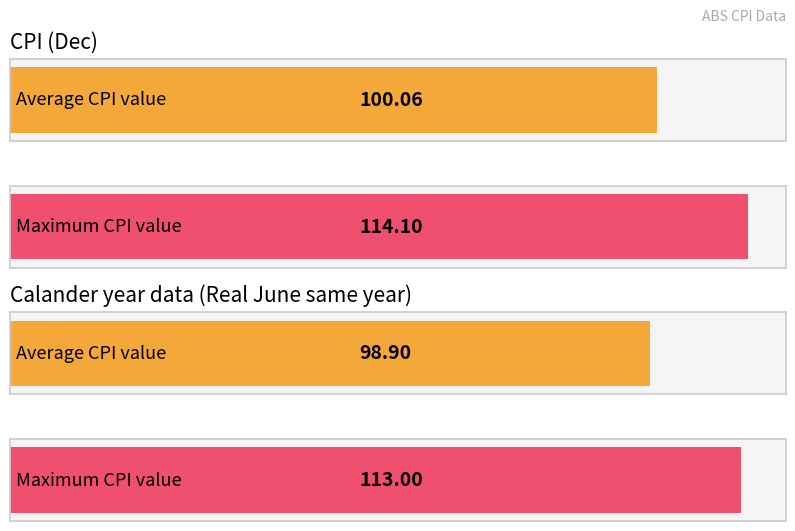

Are the bars grouped side by side (vs. stacked)?

Yes